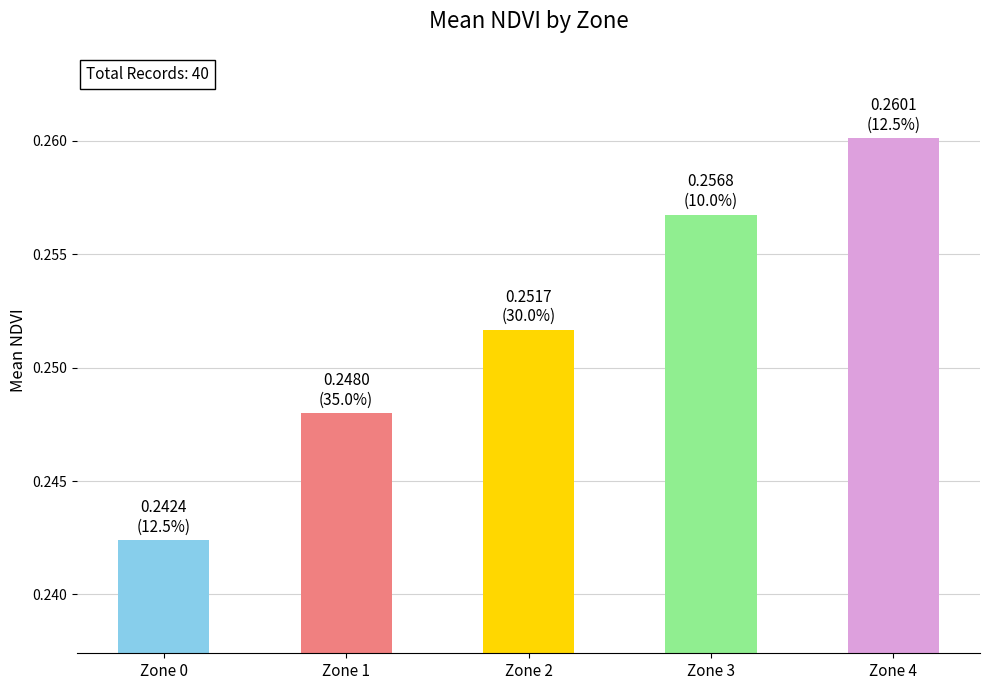

List the labels in order of value, smallest first.

Zone 0, Zone 1, Zone 2, Zone 3, Zone 4